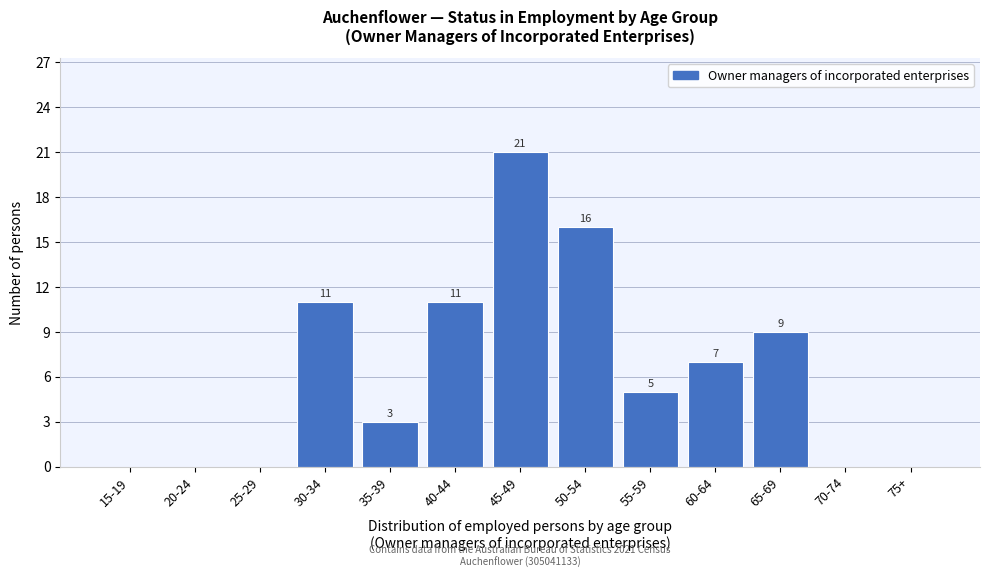

Reading right to left, list all the values displayed in this chart.

75+=0	70-74=0	65-69=9	60-64=7	55-59=5	50-54=16	45-49=21	40-44=11	35-39=3	30-34=11	25-29=0	20-24=0	15-19=0